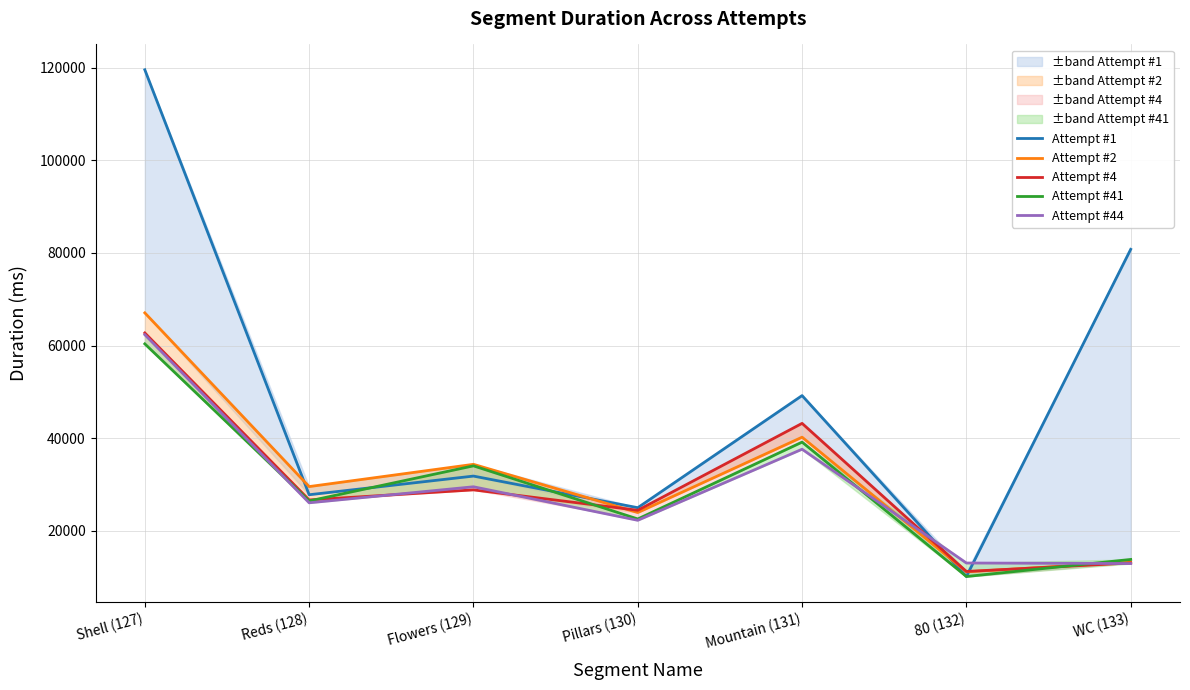

How many interior local peaks does the Attempt #2 series have?

2